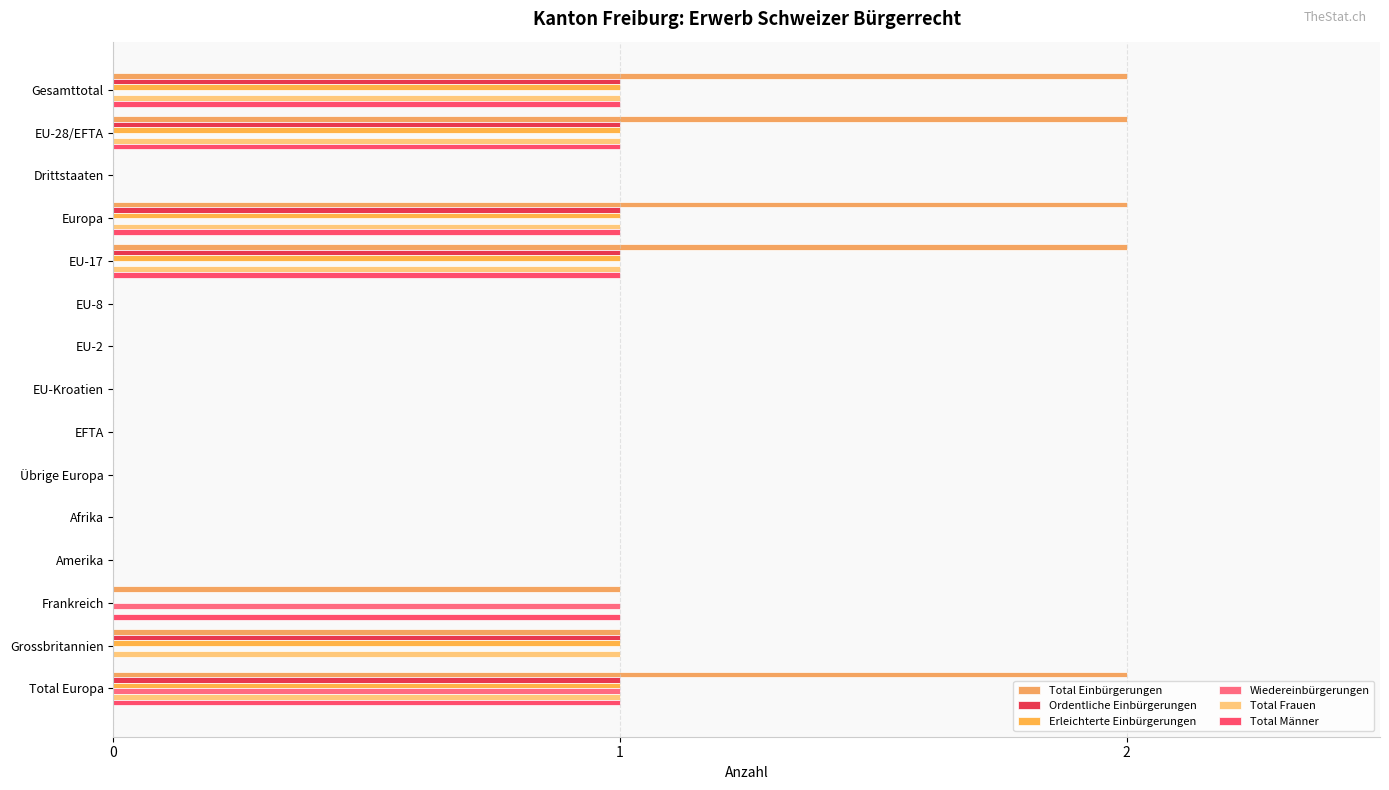

Reading left to right, list all the values displayed in this chart.

Total Einbürgerungen: 2	2	0	2	2	0	0	0	0	0	0	0	1	1	2
Ordentliche Einbürgerungen: 1	1	0	1	1	0	0	0	0	0	0	0	0	1	1
Erleichterte Einbürgerungen: 1	1	0	1	1	0	0	0	0	0	0	0	0	1	1
Wiedereinbürgerungen: 0	0	0	0	0	0	0	0	0	0	0	0	1	0	1
Total Frauen: 1	1	0	1	1	0	0	0	0	0	0	0	0	1	1
Total Männer: 1	1	0	1	1	0	0	0	0	0	0	0	1	0	1